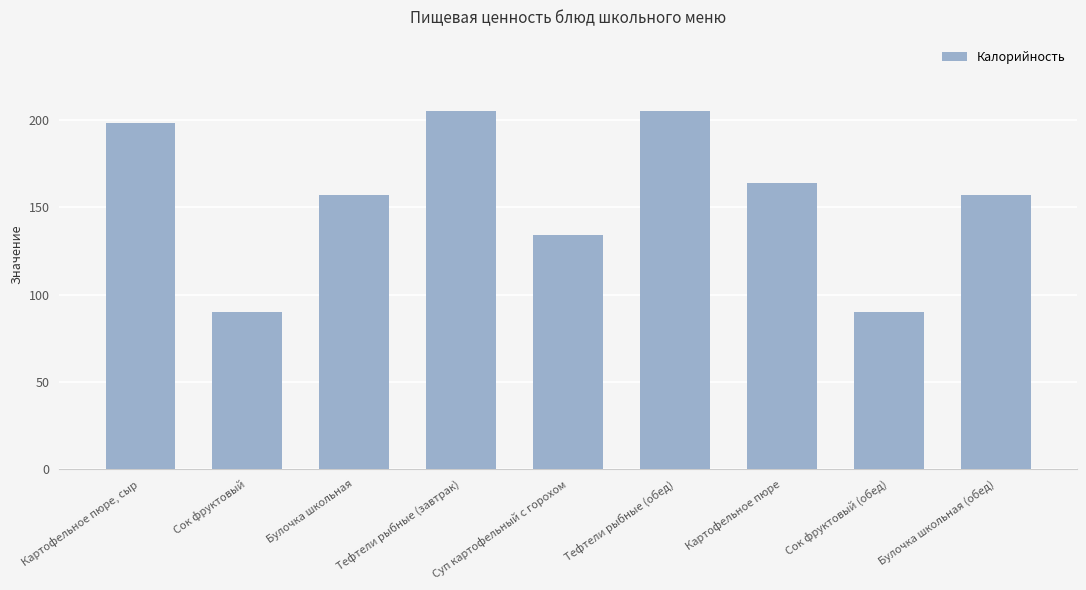

What is the smallest value displayed?

90